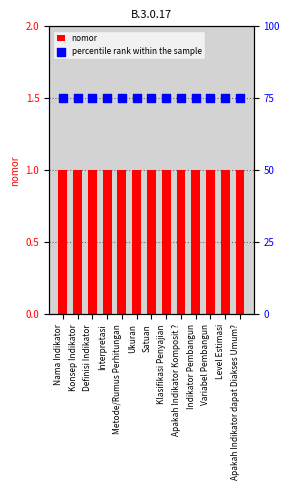

Which series has the widest spread of Y values?

nomor